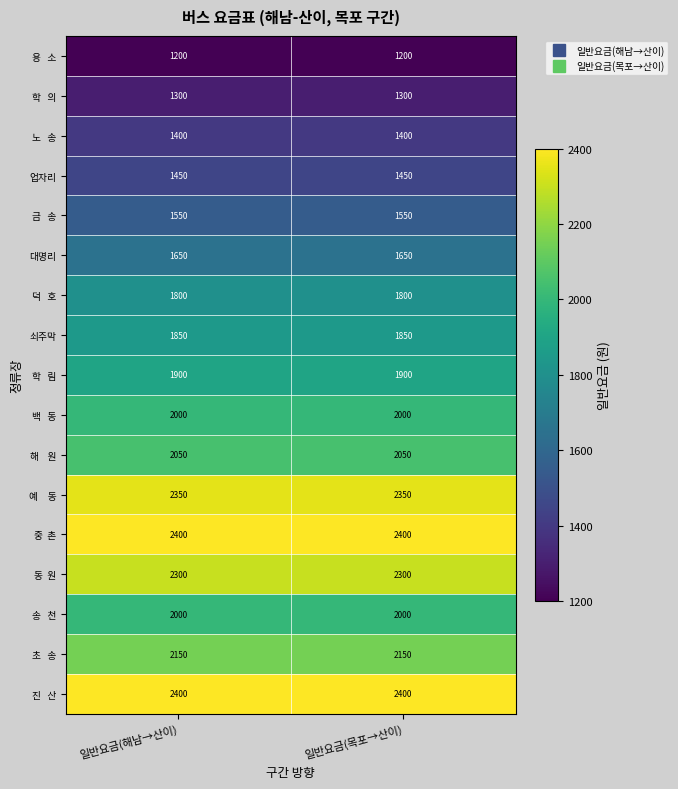

What is the difference between the highest and lowest values at 일반요금(해남→산이)?

1200